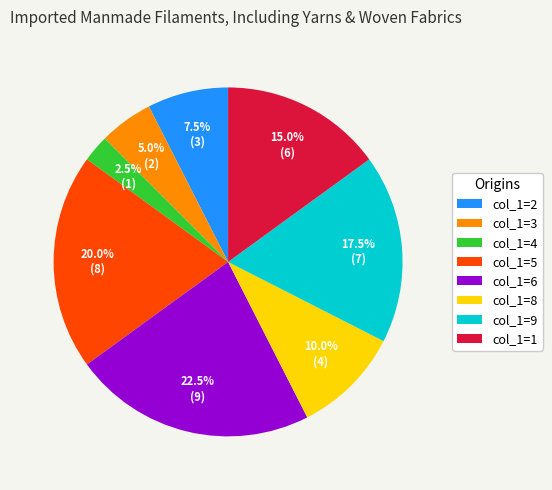

Do col_1=4 and col_1=2 together represent more than half of the pie?

No